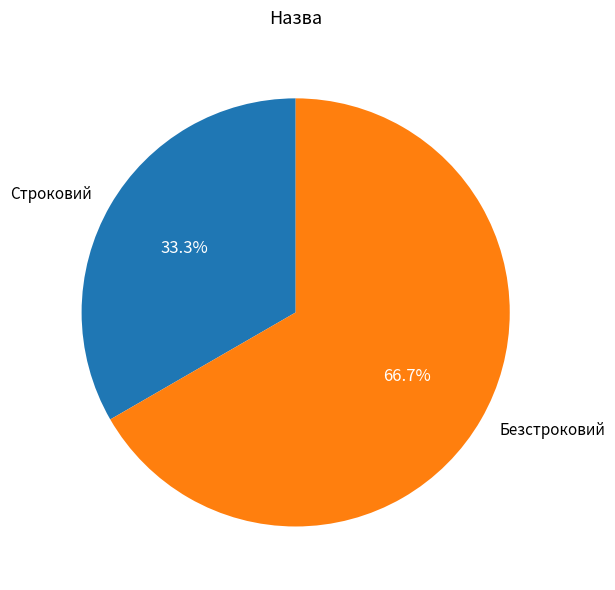

What percentage is the Строковий slice, to the nearest percent?

33%